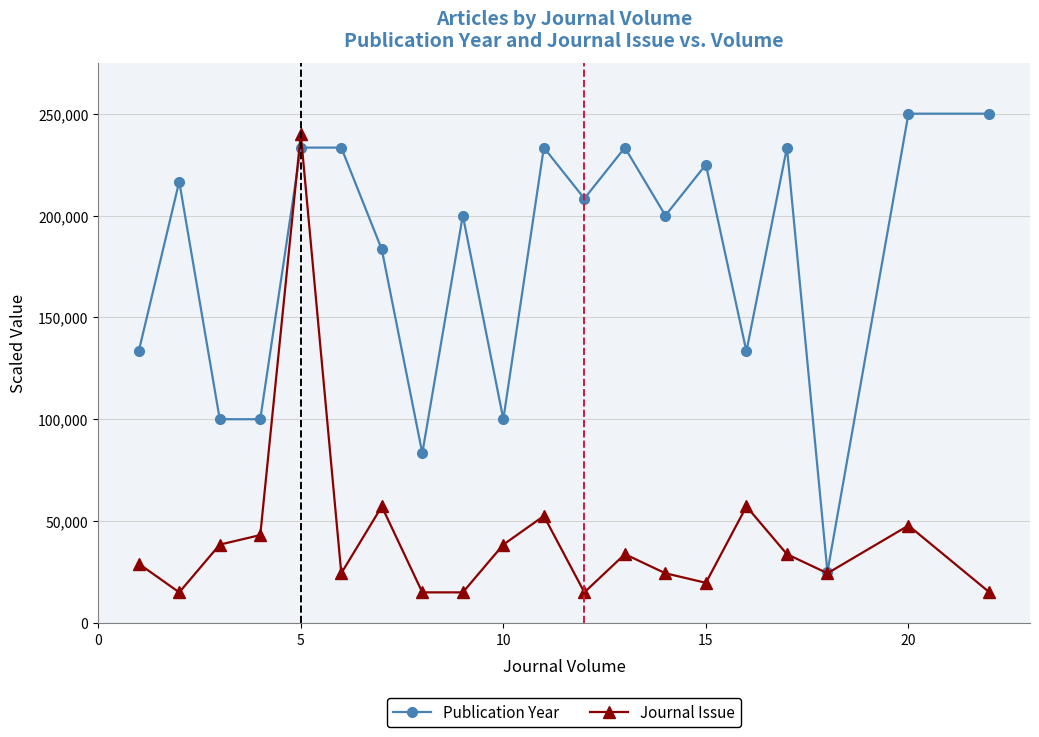

What is the lowest value of the Journal Issue series?

15000.0